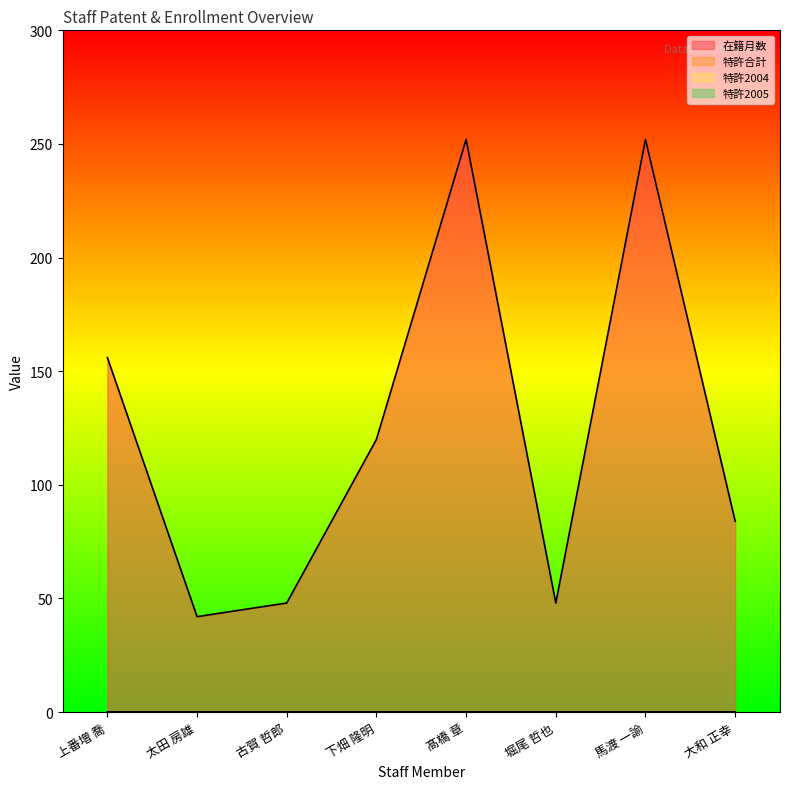

What are all the series names shown in the legend?

在籍月数, 特許合計, 特許2004, 特許2005